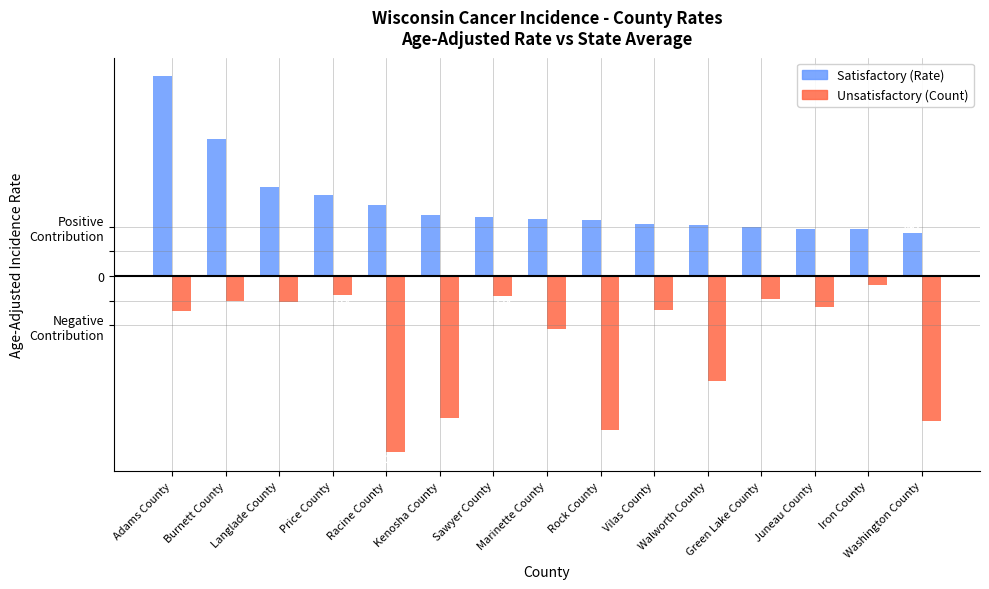

At which category is the sum across all series the highest?

Adams County